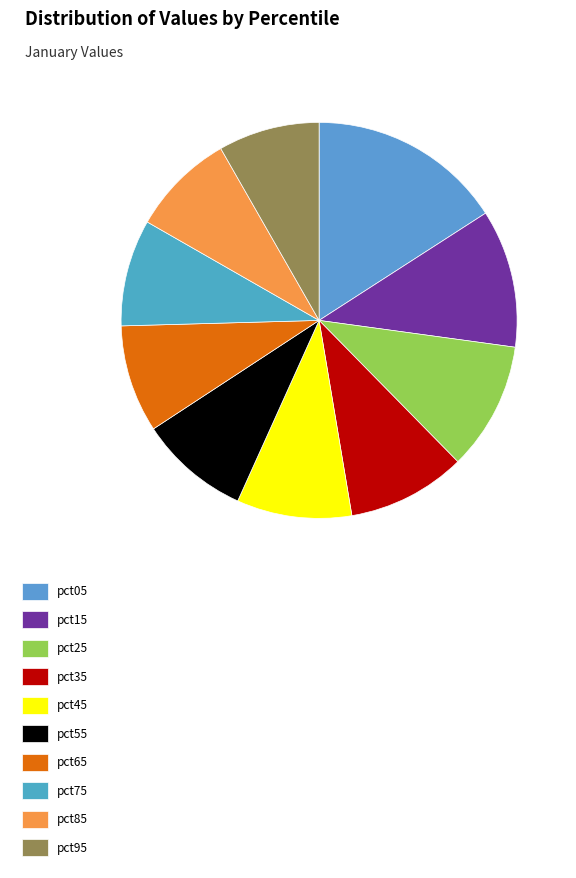

What is the total percentage of pct15 and pct65?

20.1%